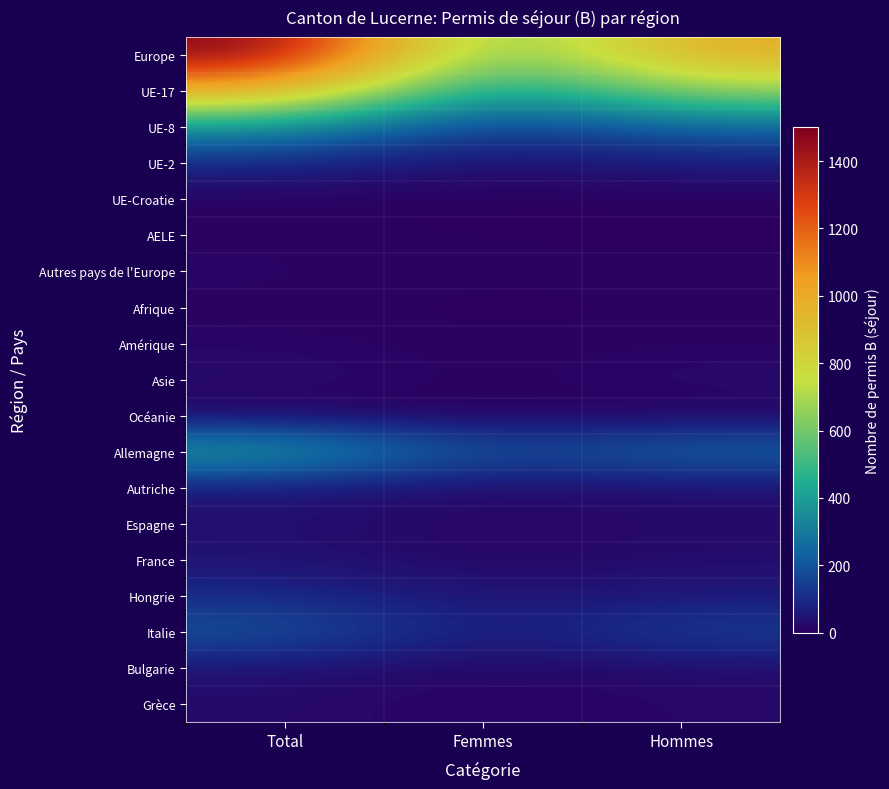

How many data points does each series have?

3